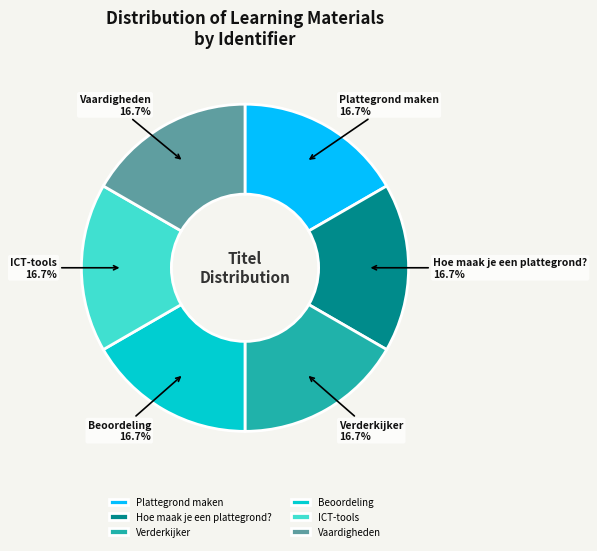

What is the ratio of the value at Plattegrond maken to the value at Beoordeling?

1.0